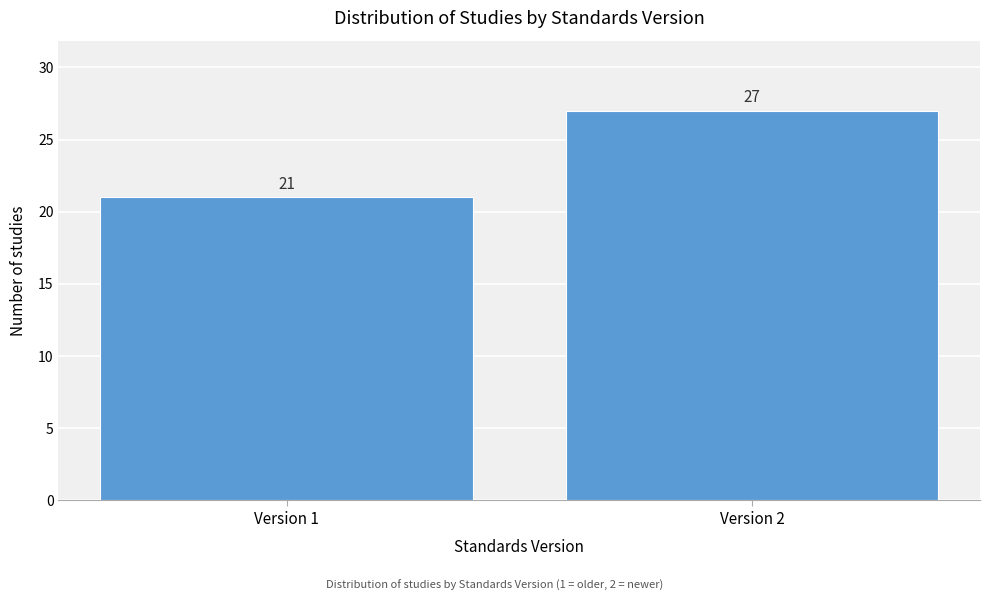

Reading left to right, what are all the values shown in this chart?

21	27